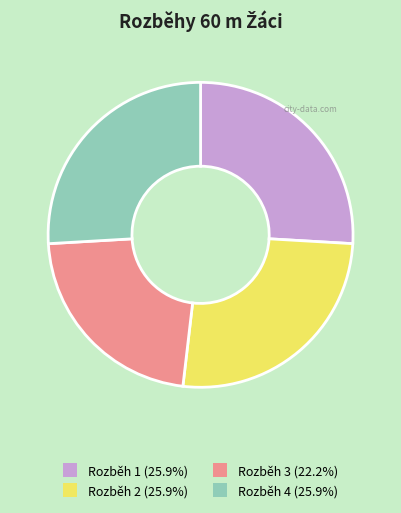

Do Rozběh 3 and Rozběh 1 together represent more than half of the pie?

No